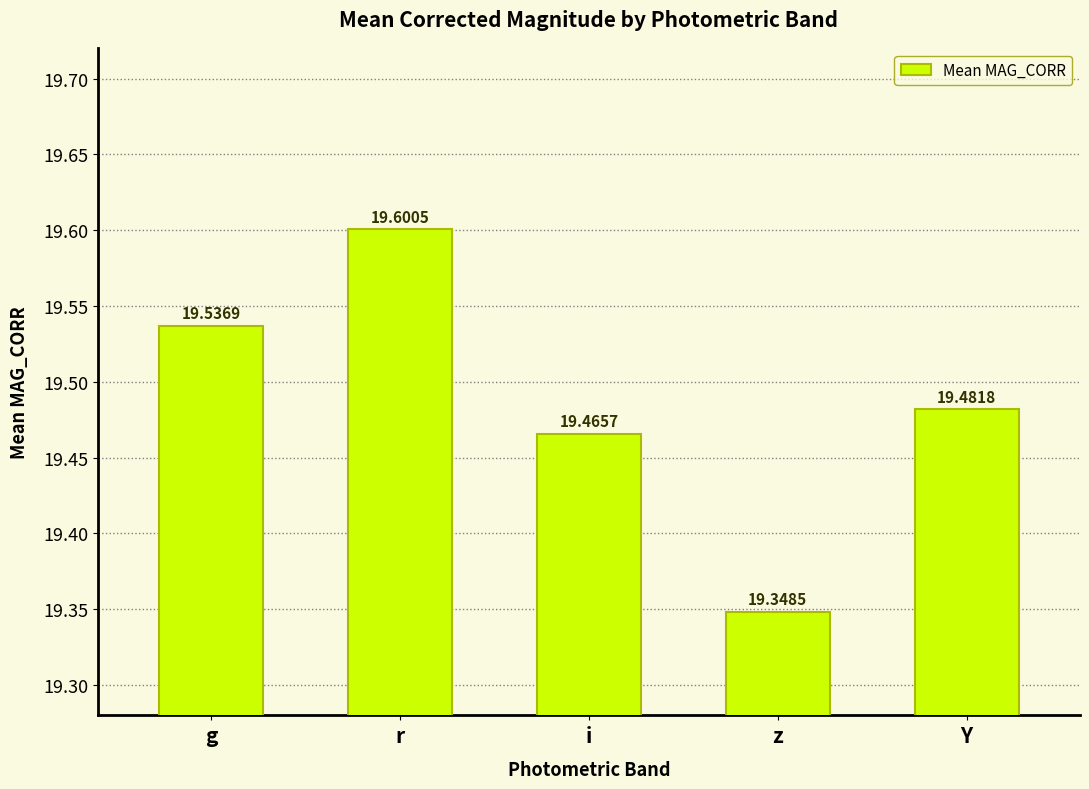

Reading left to right, list all the values displayed in this chart.

19.5	19.6	19.5	19.3	19.5